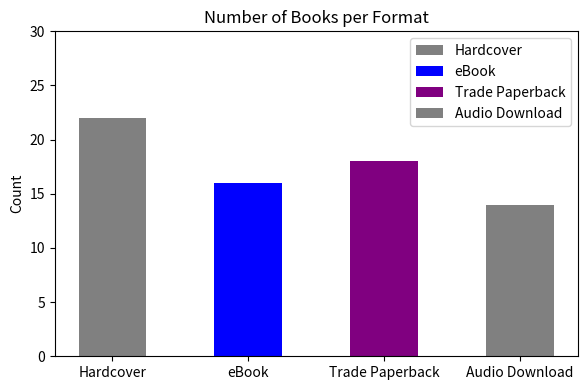

How many values are below 18?

2